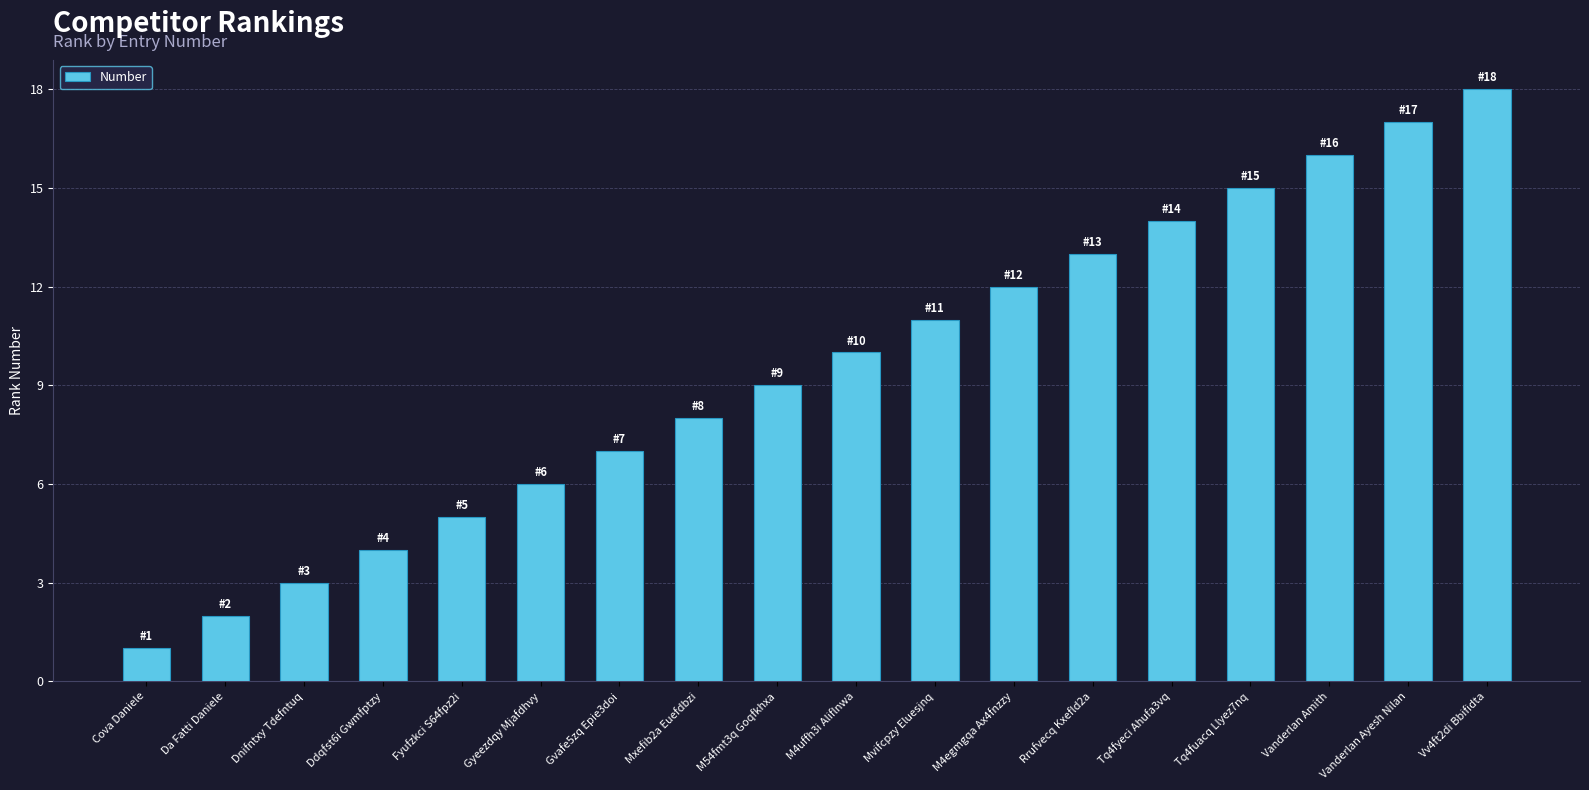

List the labels in order of value, largest first.

Vv4ft2di Bbifidta, Vanderlan Ayesh Nilan, Vanderlan Amith, Tq4fuacq Llyez7nq, Tq4fyeci Ahufa3vq, Rrufvecq Kxefld2a, M4egmgqa Ax4fnzzy, Mvifcpzy Eluesjnq, M4uffh3i Aliflnwa, M54fmt3q Goqfkhxa, Mxefib2a Euefdbzi, Gvafe5zq Epie3doi, Gyeezdqy Mjafdhvy, Fyufzkci S64fpz2i, Ddqfst6i Gwmfptzy, Dnifntxy Tdefntuq, Da Fatti Daniele, Cova Daniele